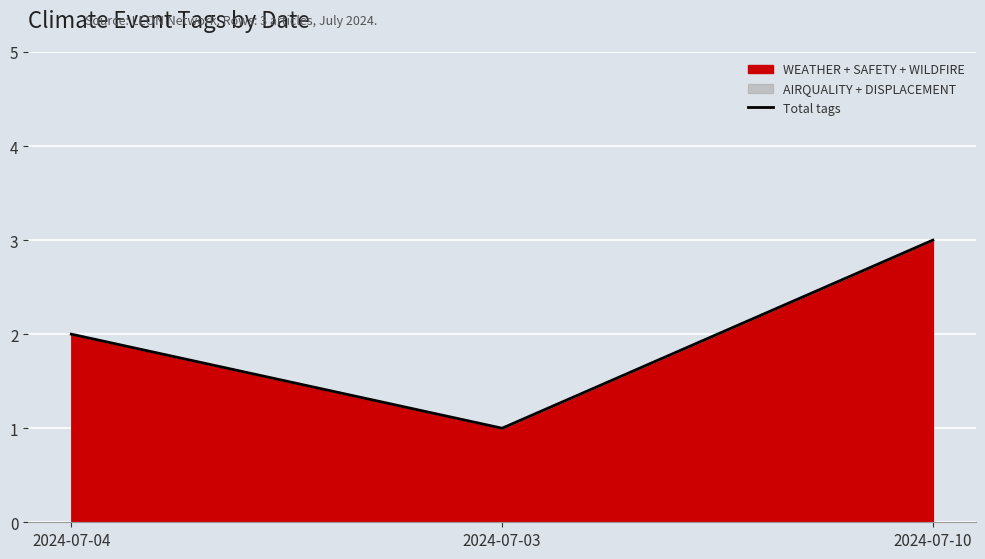

Reading left to right, extract all data points from this chart.

2	1	3